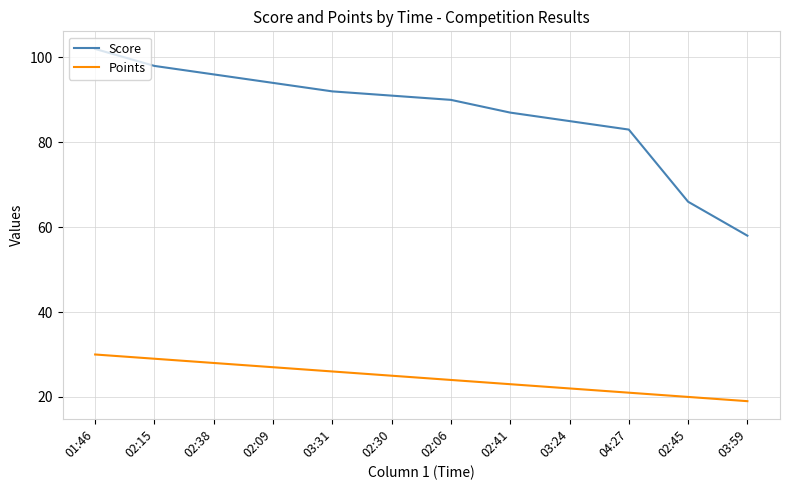

At which label is Points closest to 24?

02:06